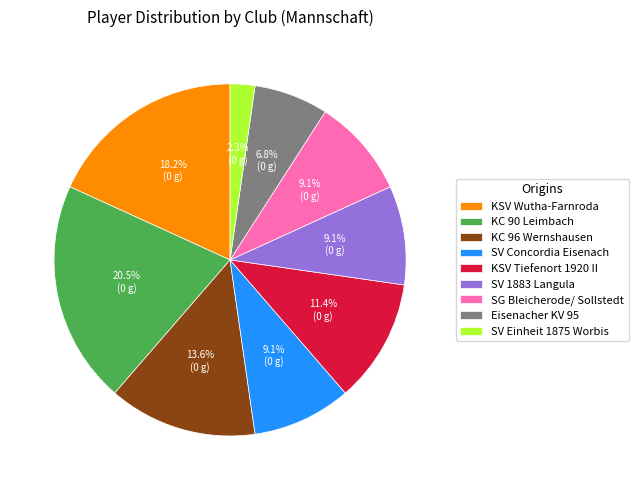

Is SV Einheit 1875 Worbis the majority of the pie?

No